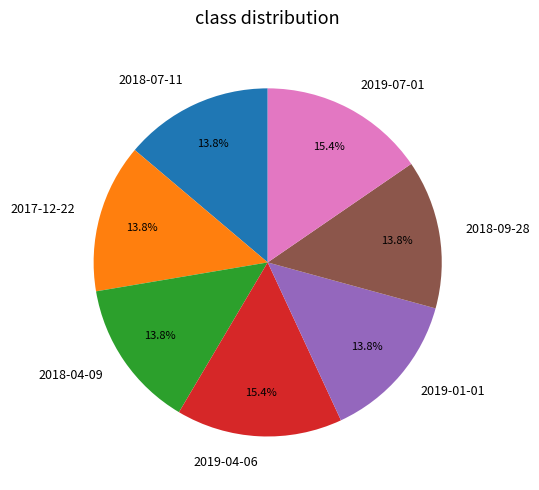

What is the ratio of the value at 2018-04-09 to the value at 2018-09-28?

1.0